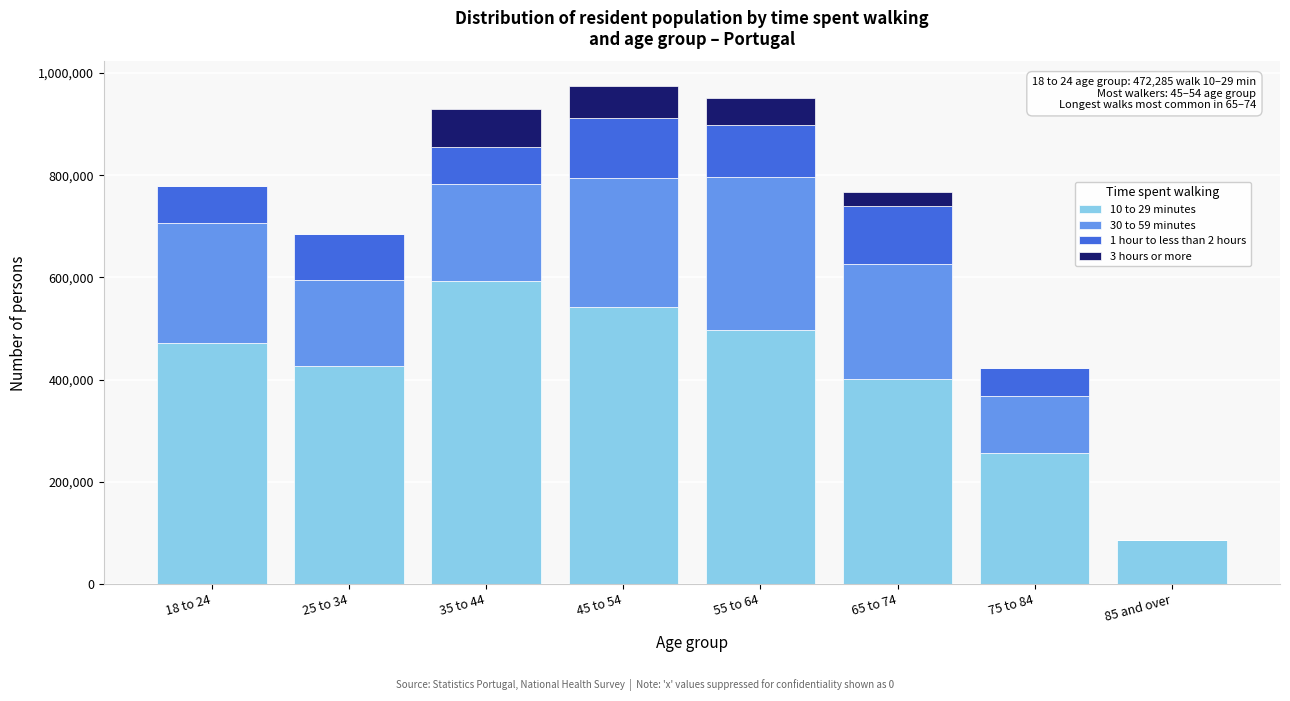

At which label does 10 to 29 minutes reach its peak?

35 to 44